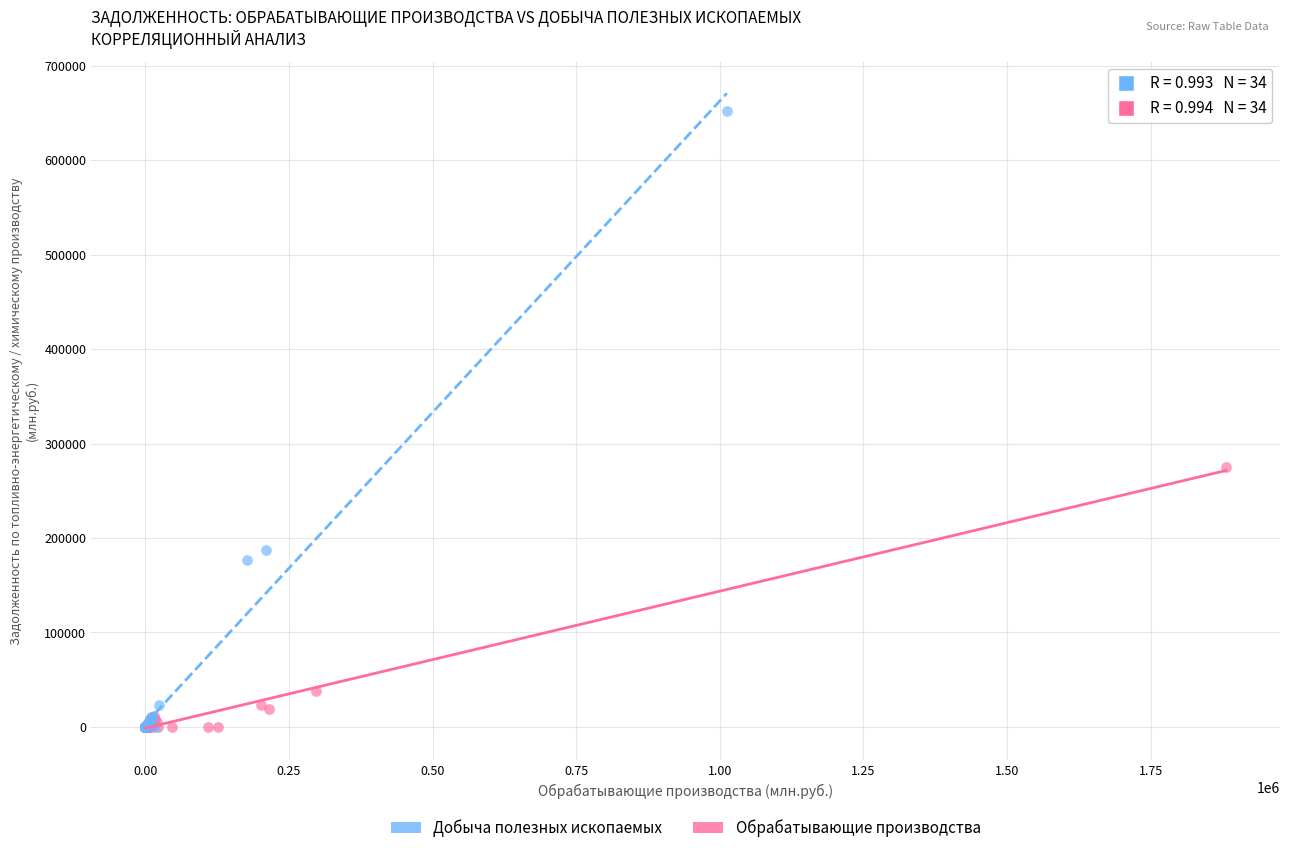

Which series has the largest Y range (max minus min)?

Добыча полезных ископаемых